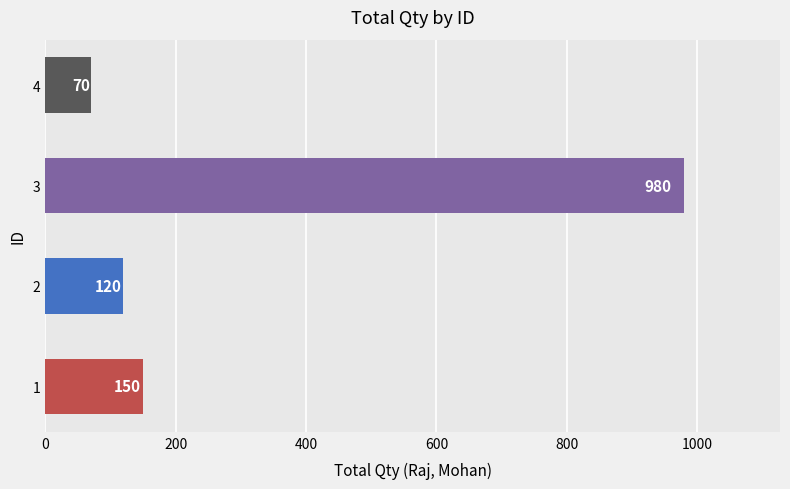

Reading bottom to top, what are all the values shown in this chart?

1=150	2=120	3=980	4=70